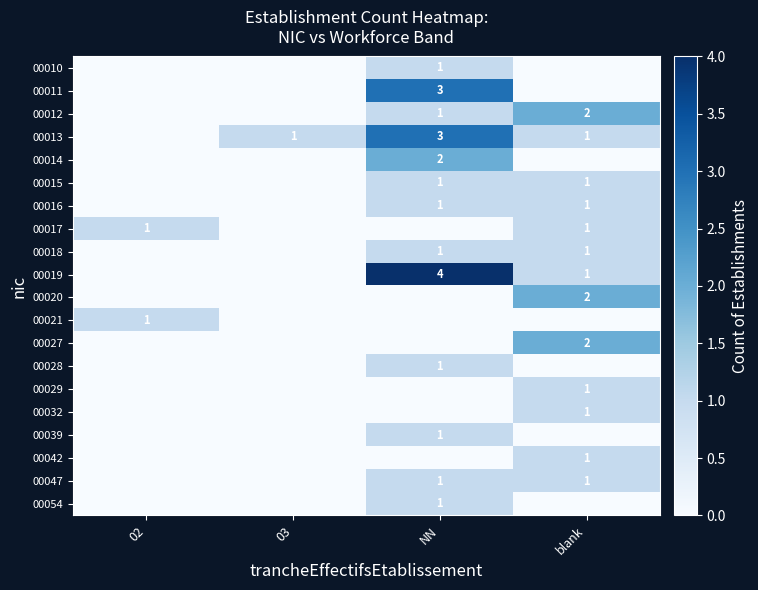

Is it true that 00021 equals 0 at 02?

False